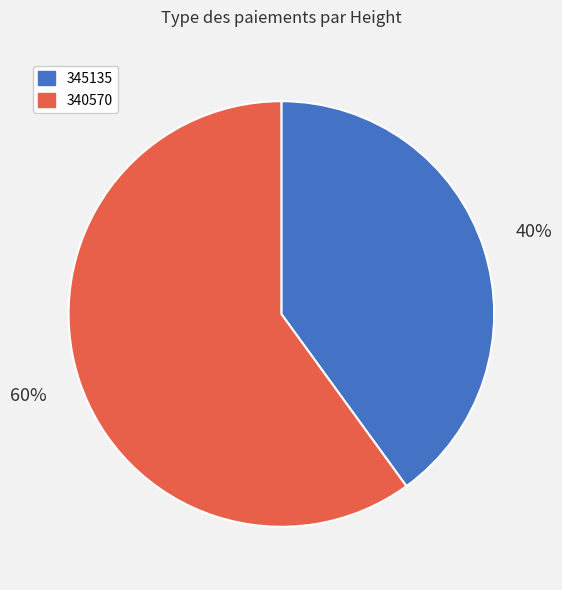

Which slice is the smallest?

345135